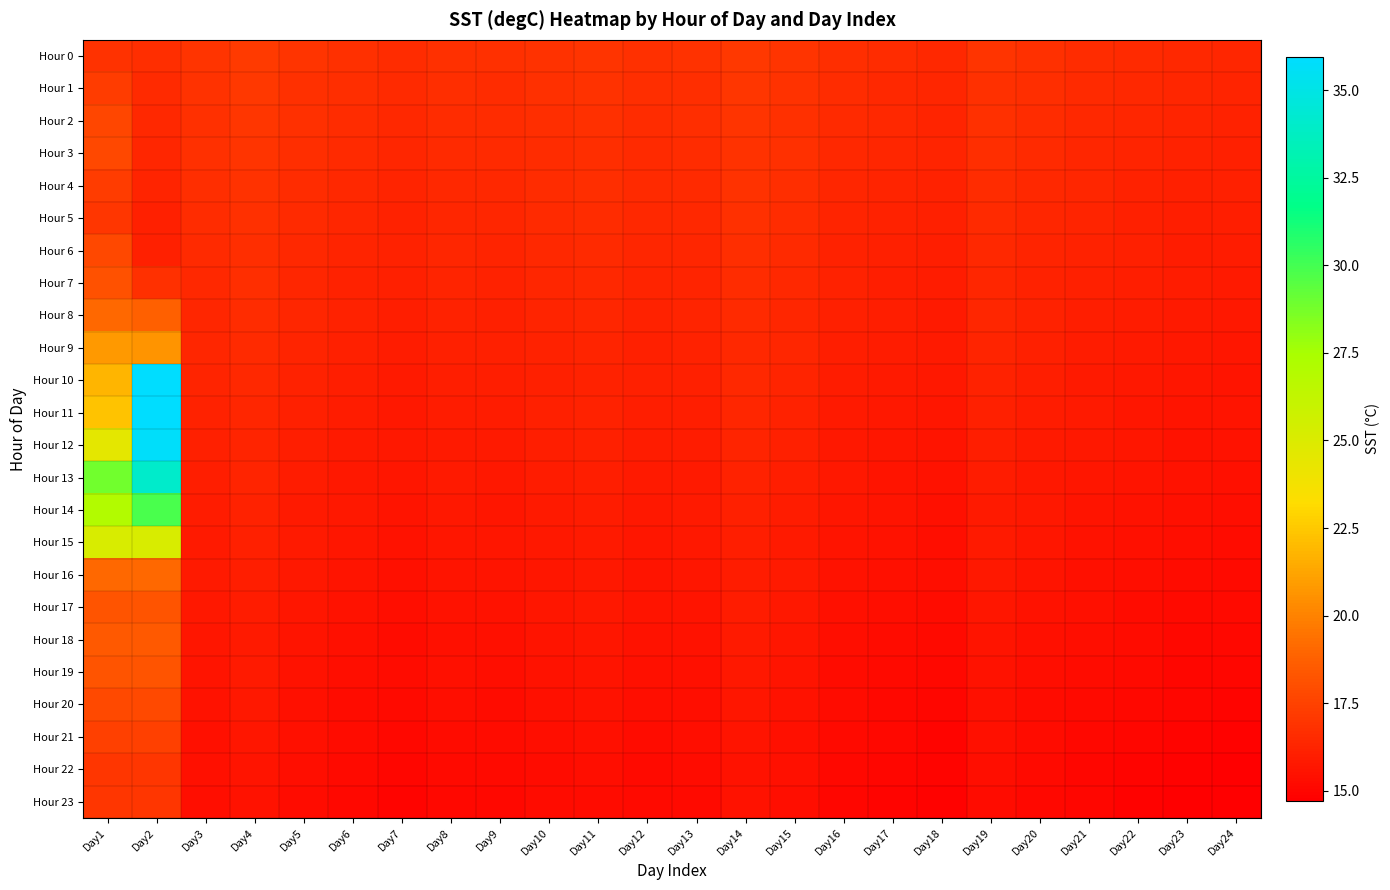

At which category does the chart reach its peak across all series?

Day2